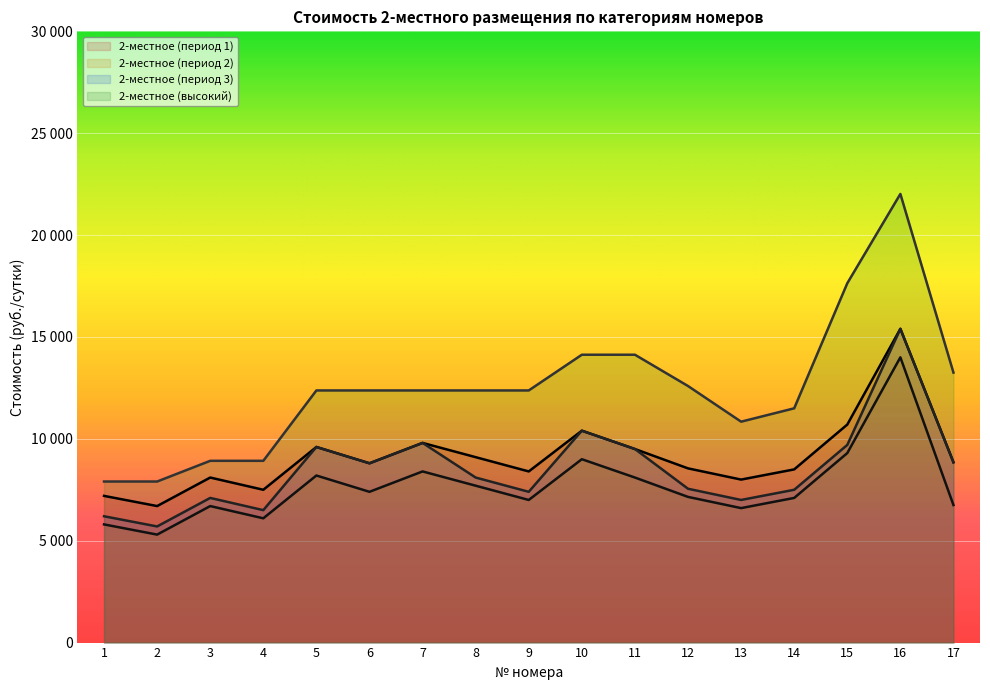

True or false: 2-местное (период 2) and 2-местное (период 3) intersect in this chart.

False